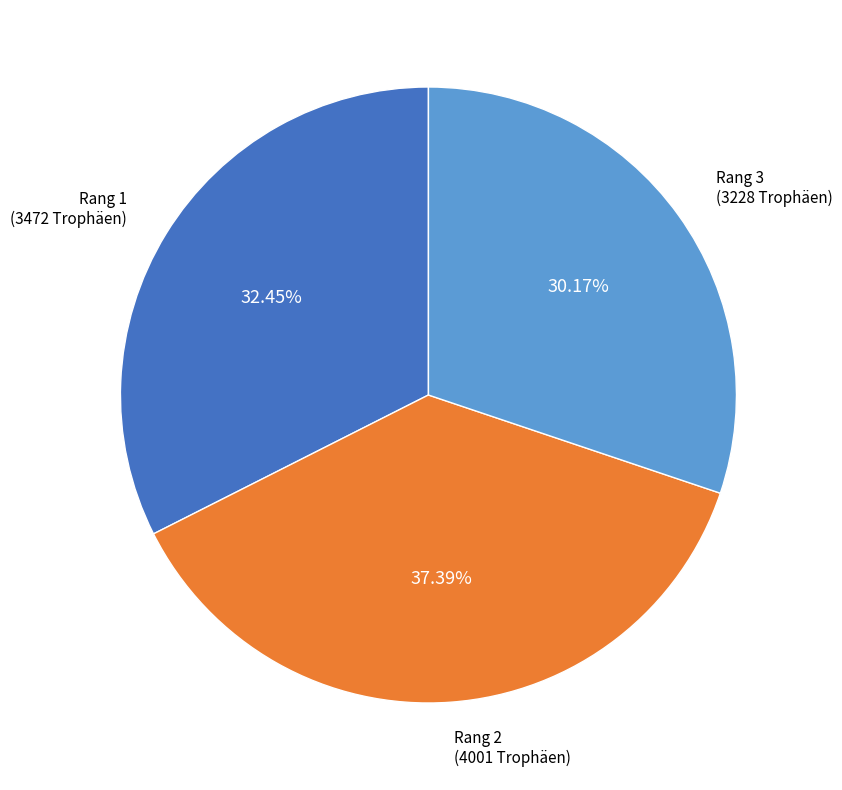

Does Rang 1 represent more than half of the total?

No